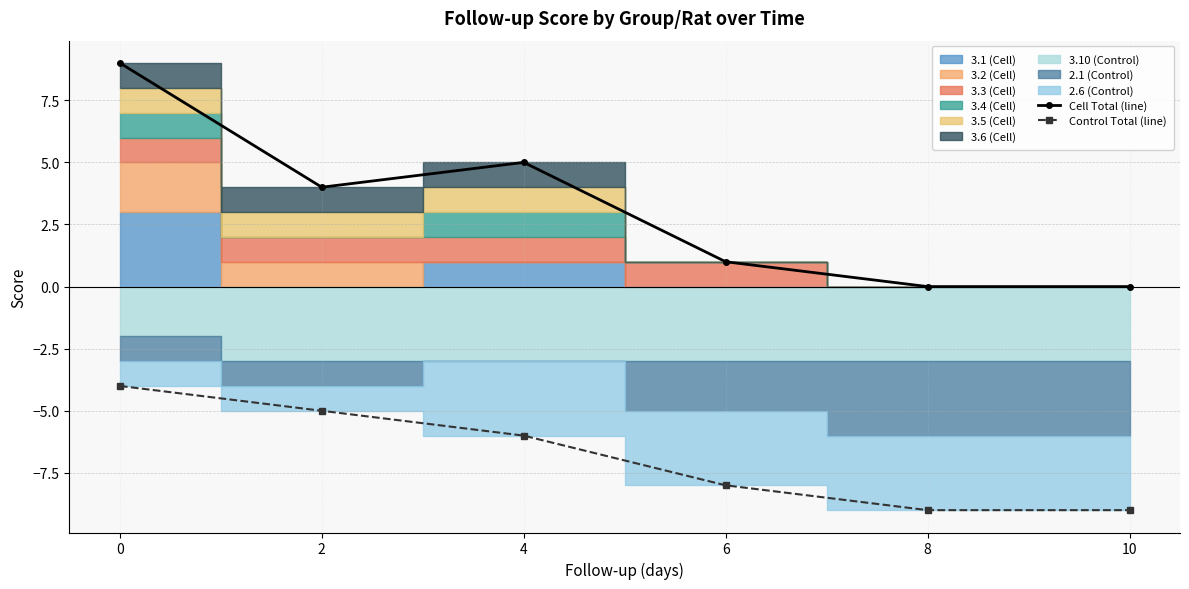

At 0, list the series in order from largest to smallest.

Cell Total (line), Control Total (line)